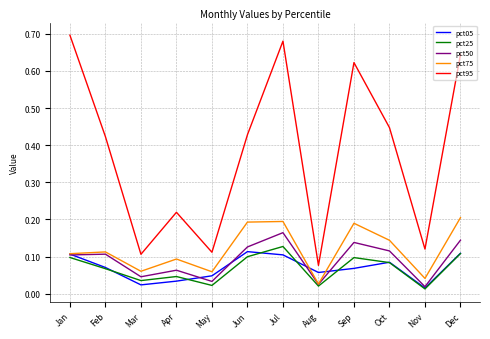

Which series changed the most between Mar and Sep?

pct95